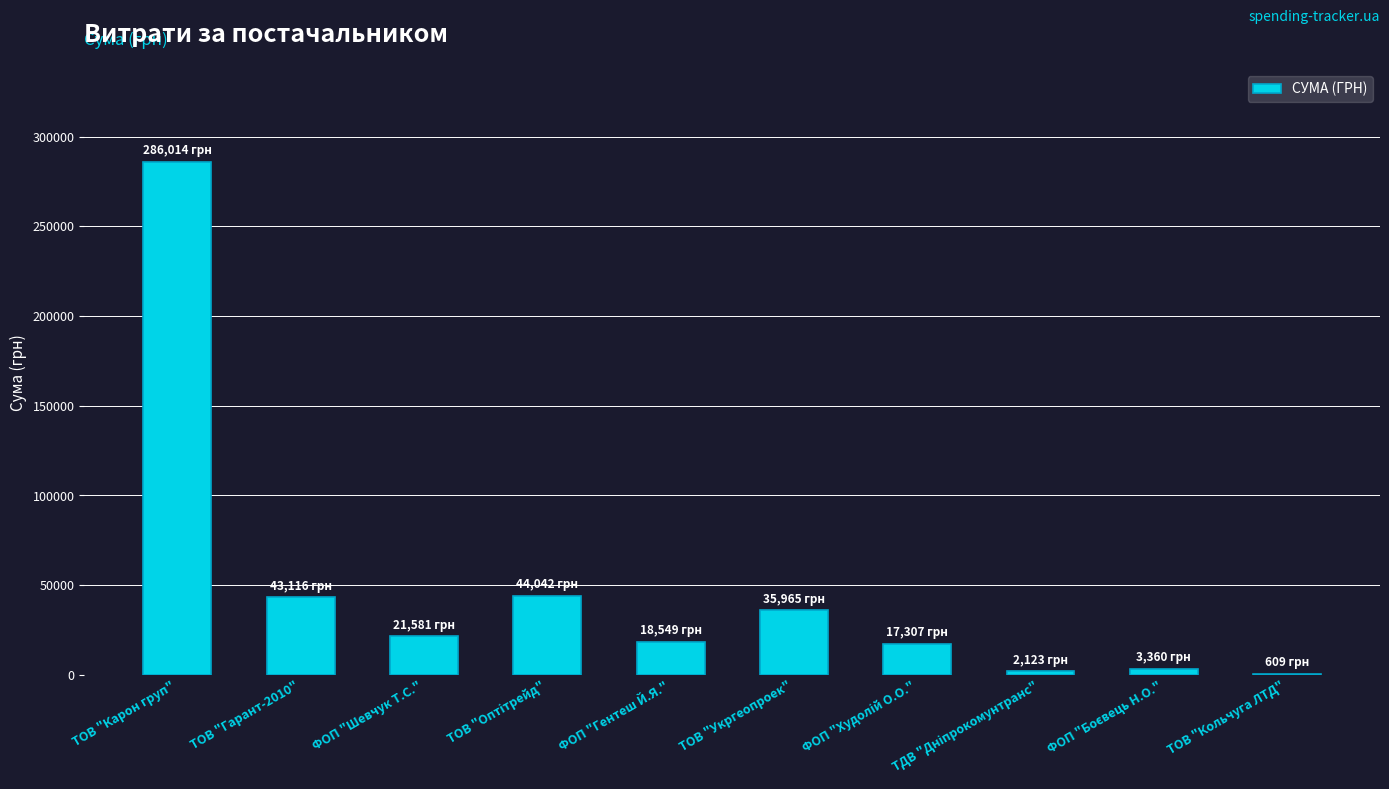

What is the greatest value displayed?

286013.9